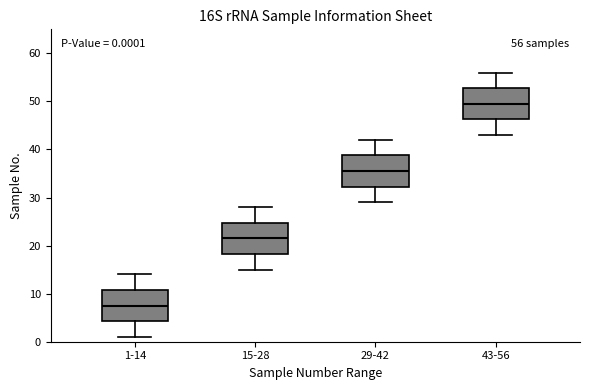

Which box's median line is the highest?

43-56